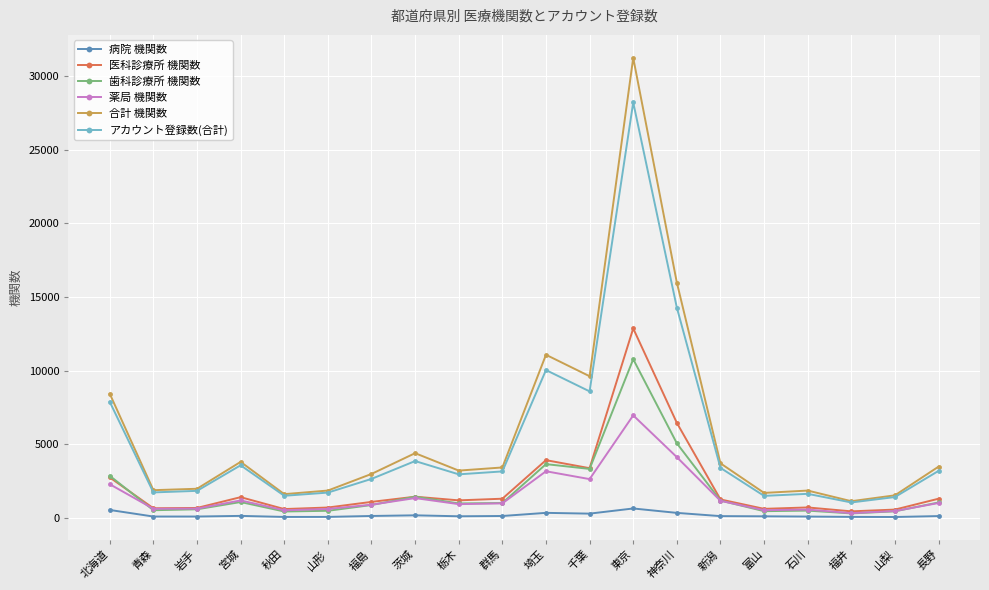

What value does the 歯科診療所 機関数 series have at 神奈川, to the nearest 50?

5050